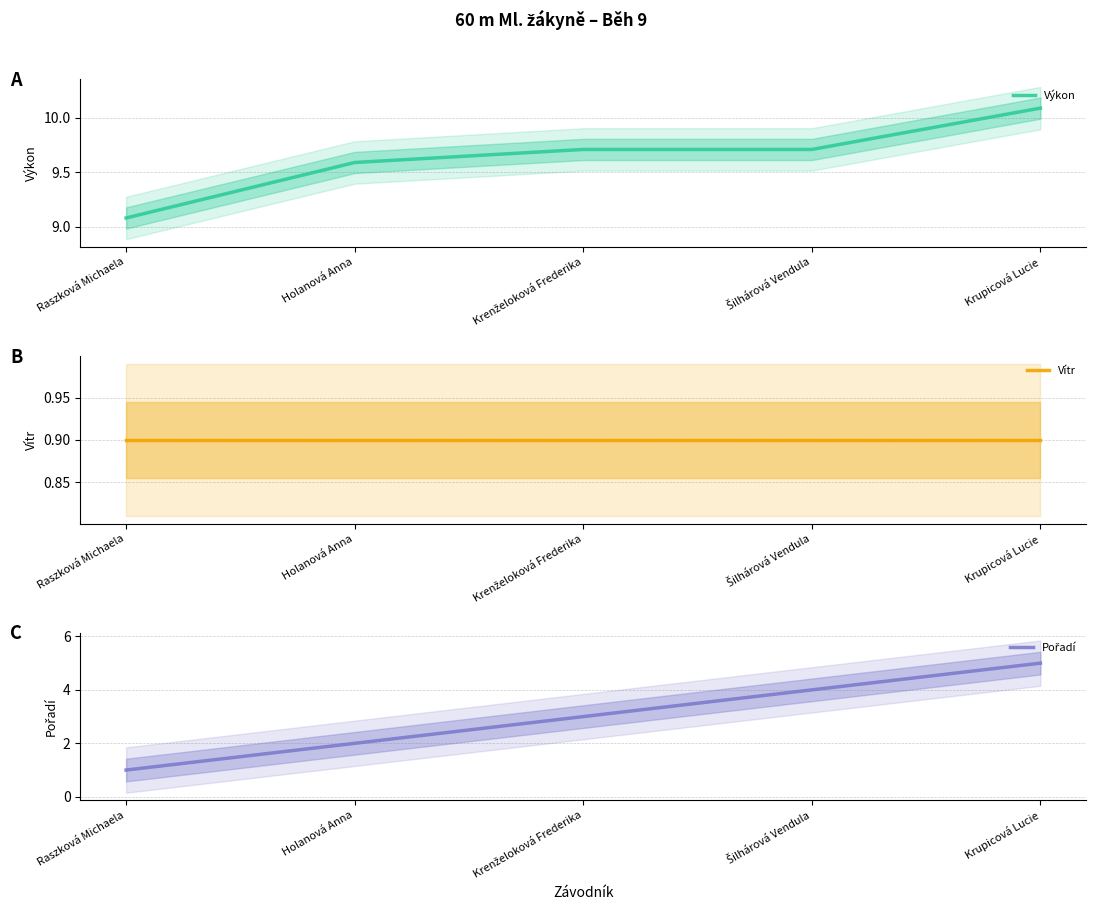

At how many categories does at least one series exceed 7?

5